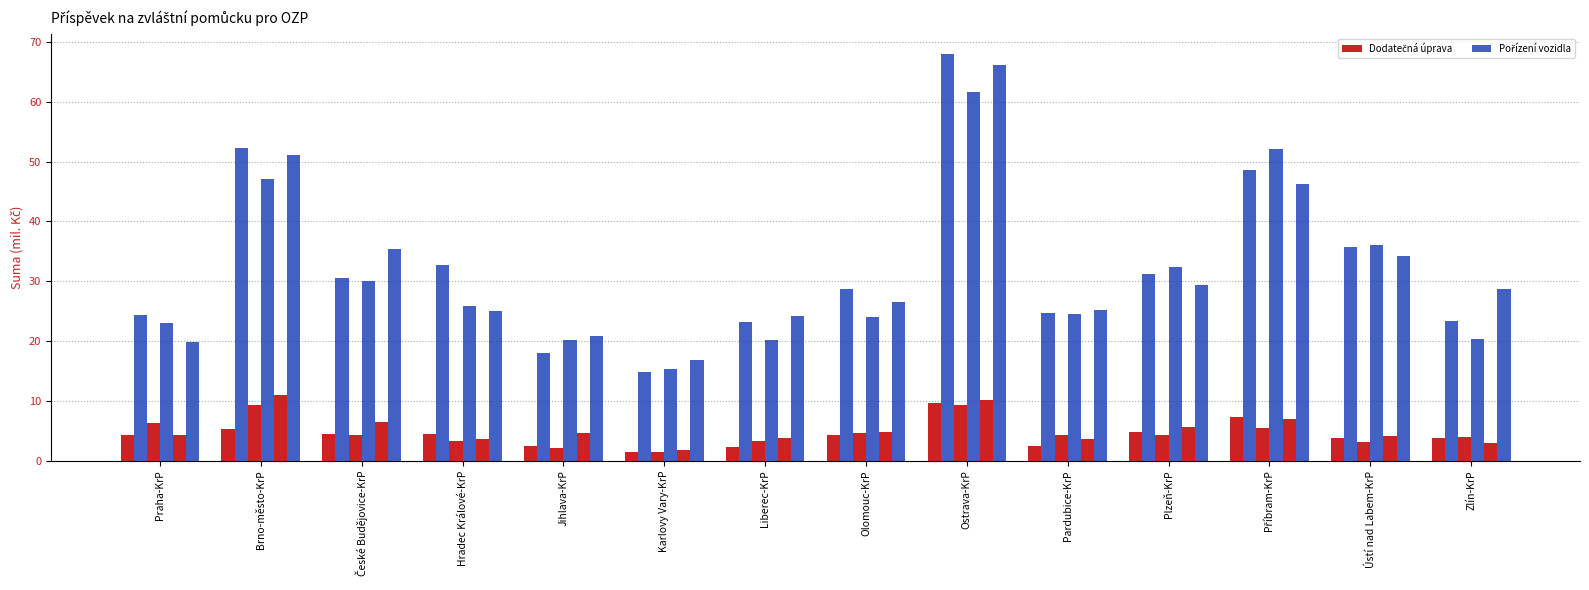

The Pořízení vozidla 2023 series shows 61.6 at Ostrava-KrP. True or false?

True